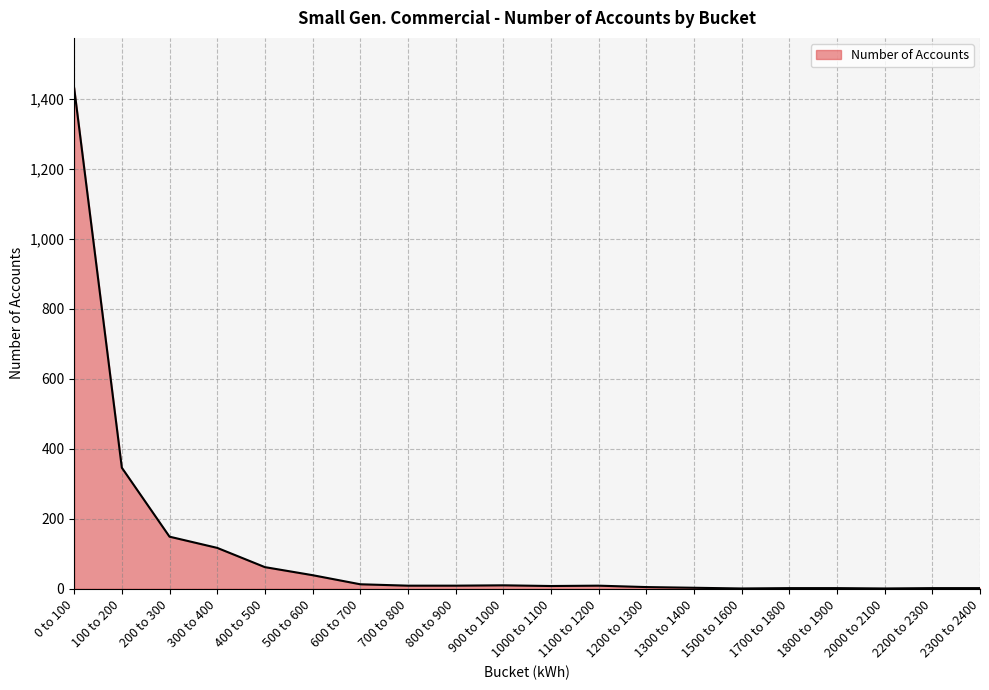

Is it true that the value at 800 to 900 is 9?

True